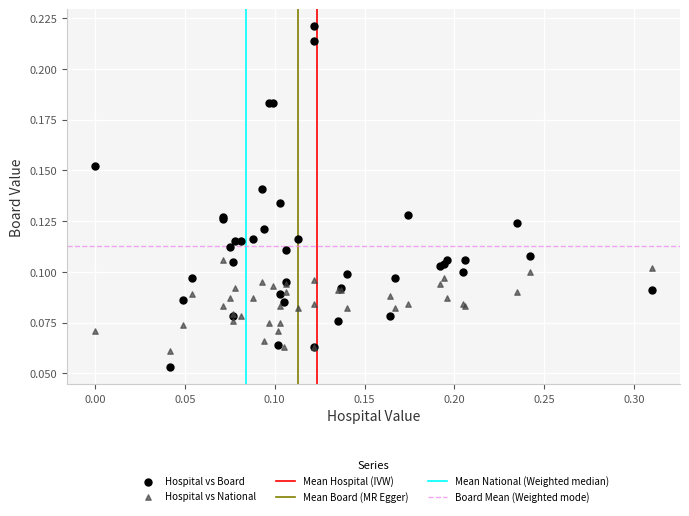

Which series reaches the minimum Y coordinate?

Hospital vs Board